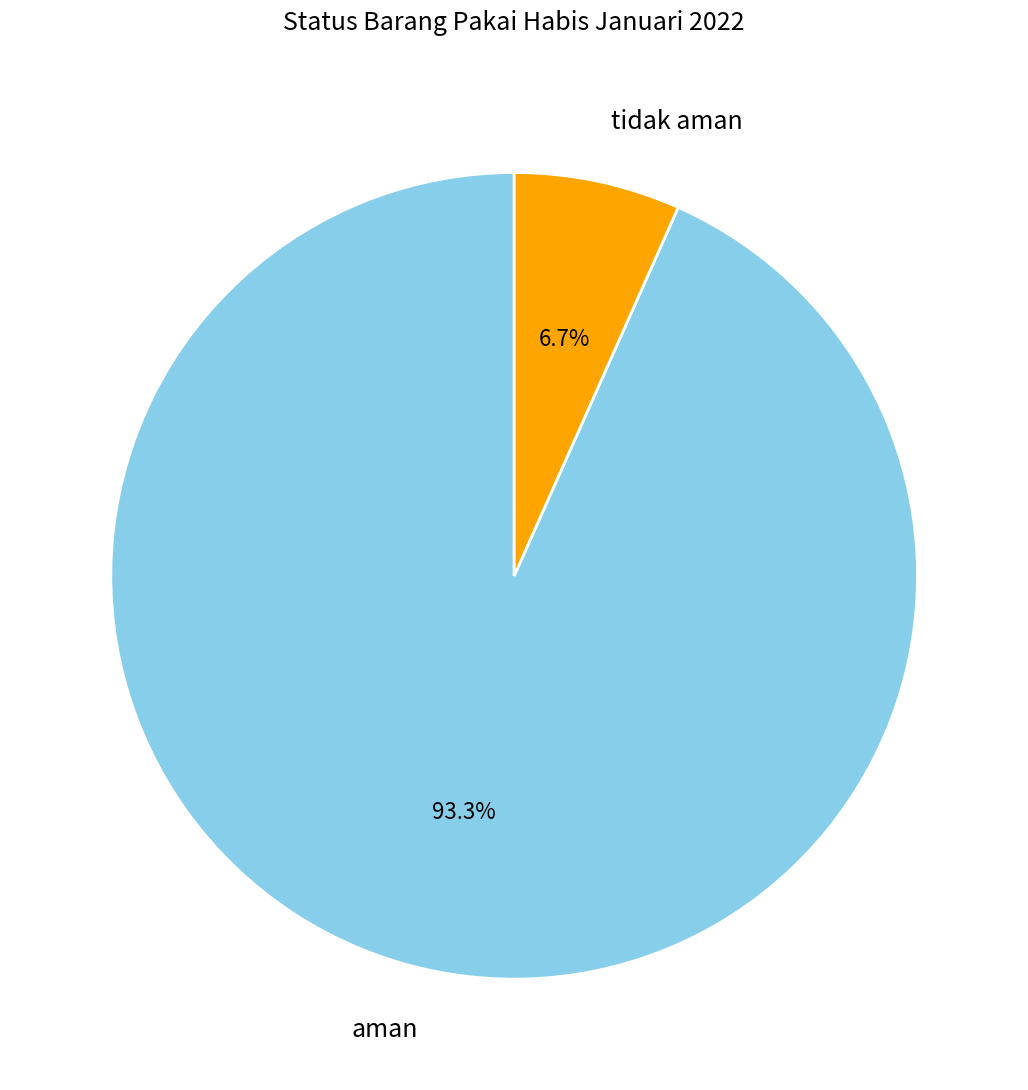

True or false: aman accounts for 80% of the total.

False